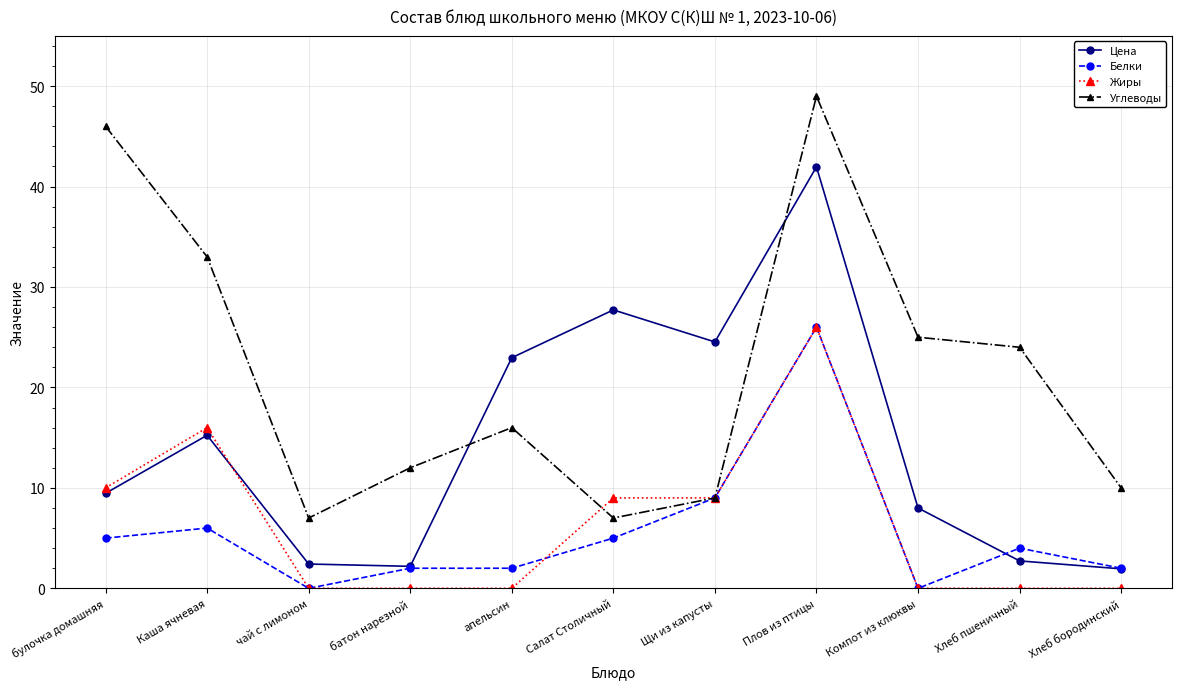

Is the value of Белки at Хлеб пшеничный greater than the value of Жиры at Компот из клюквы?

Yes